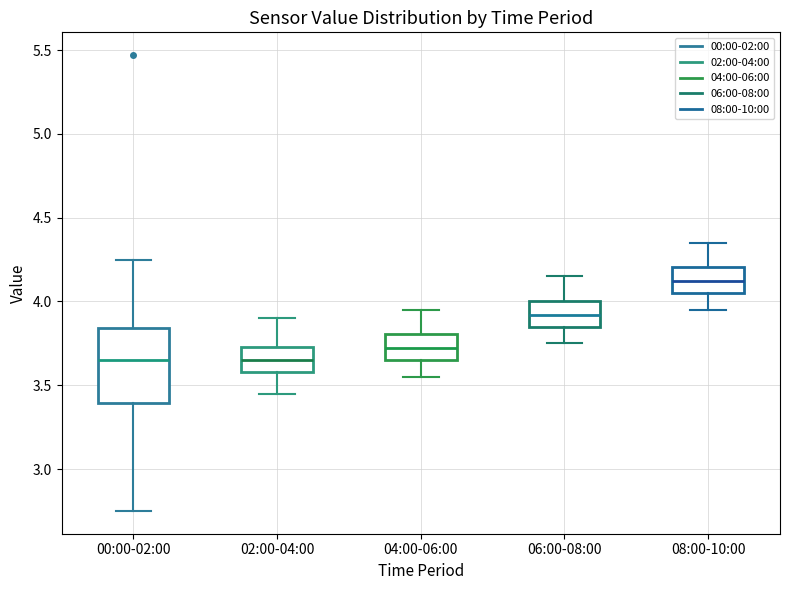

Comparing the boxes themselves (not the whiskers), which one is the tallest?

00:00-02:00